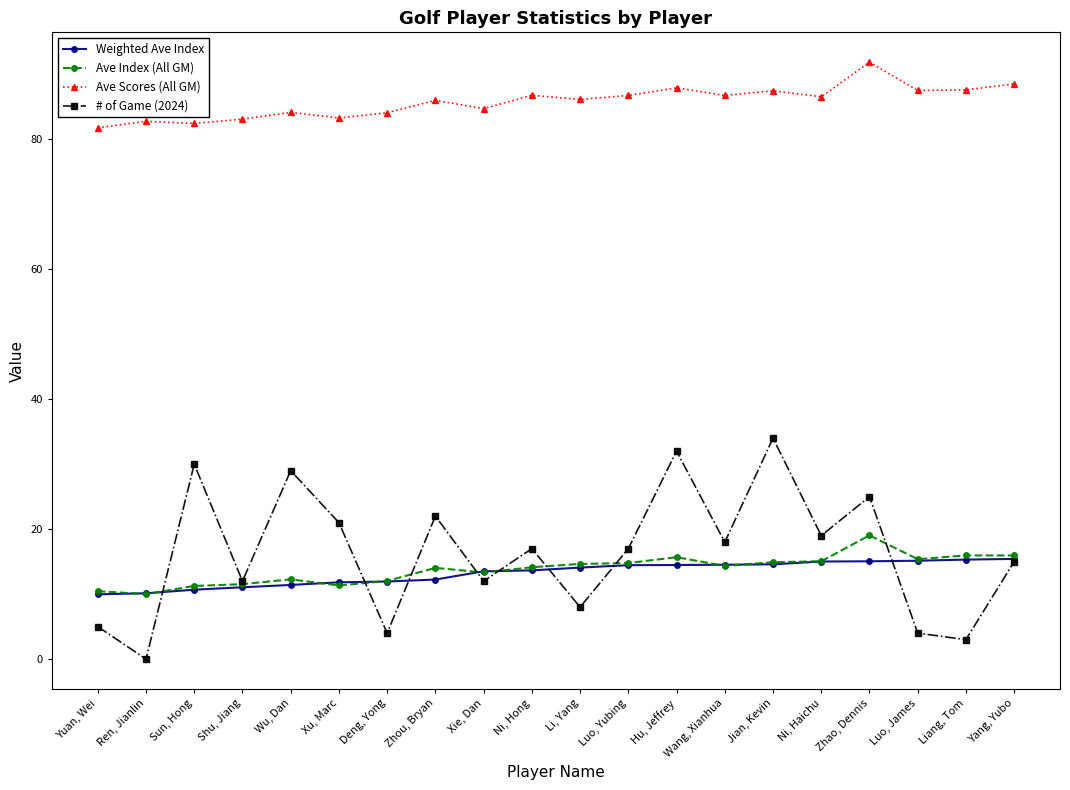

Count the number of data series in this chart.

4